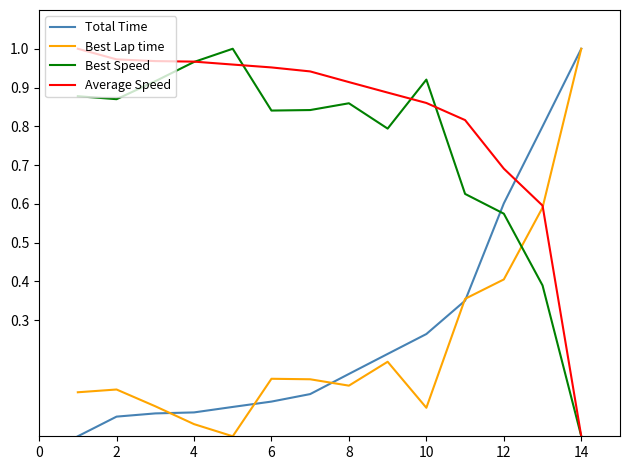

Which series has the largest total across all categories?

Average Speed